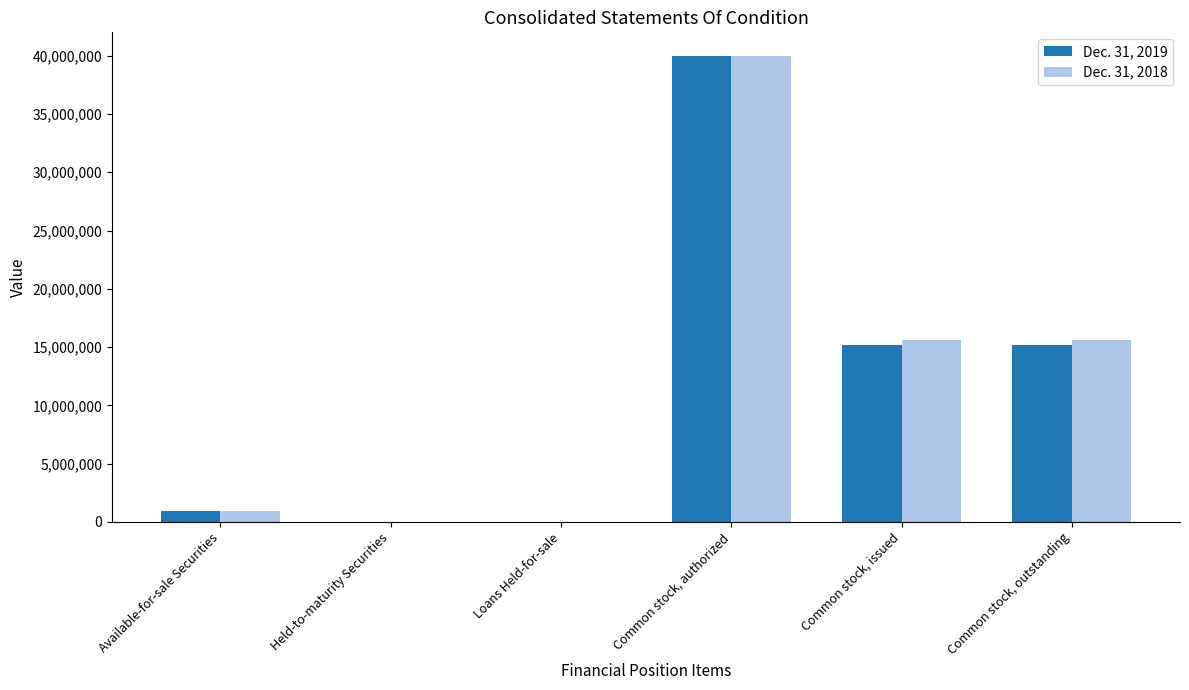

Is it true that Dec. 31, 2019 equals 12803362 at Common stock, authorized?

False